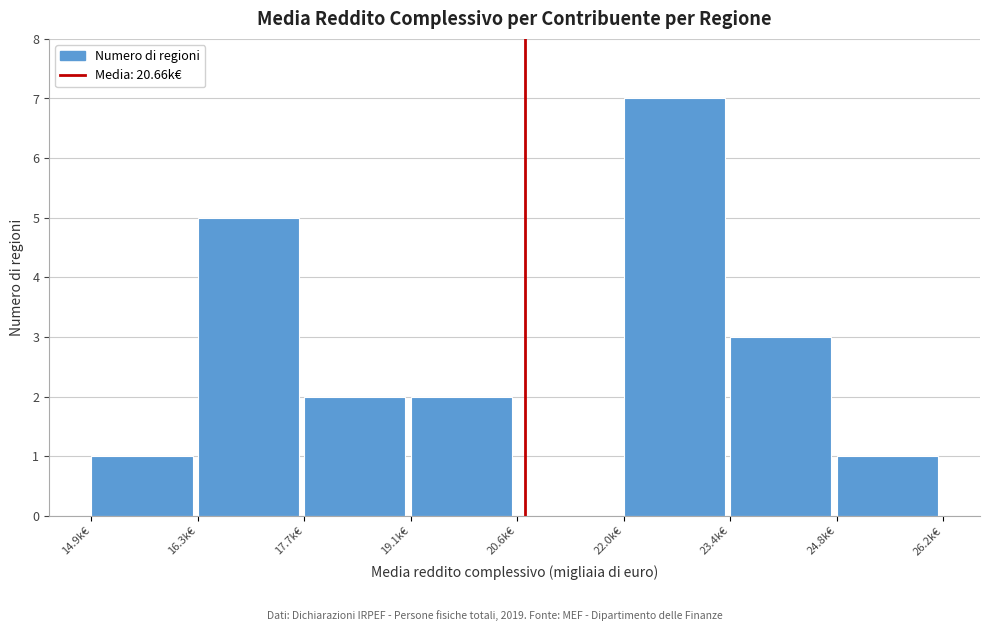

What is the height of the bar covering 15.0 to 16.4 on the x-axis? Neither the bar edges nor the heights are printed on the chart, so give them approximately, as read against the axes.

1